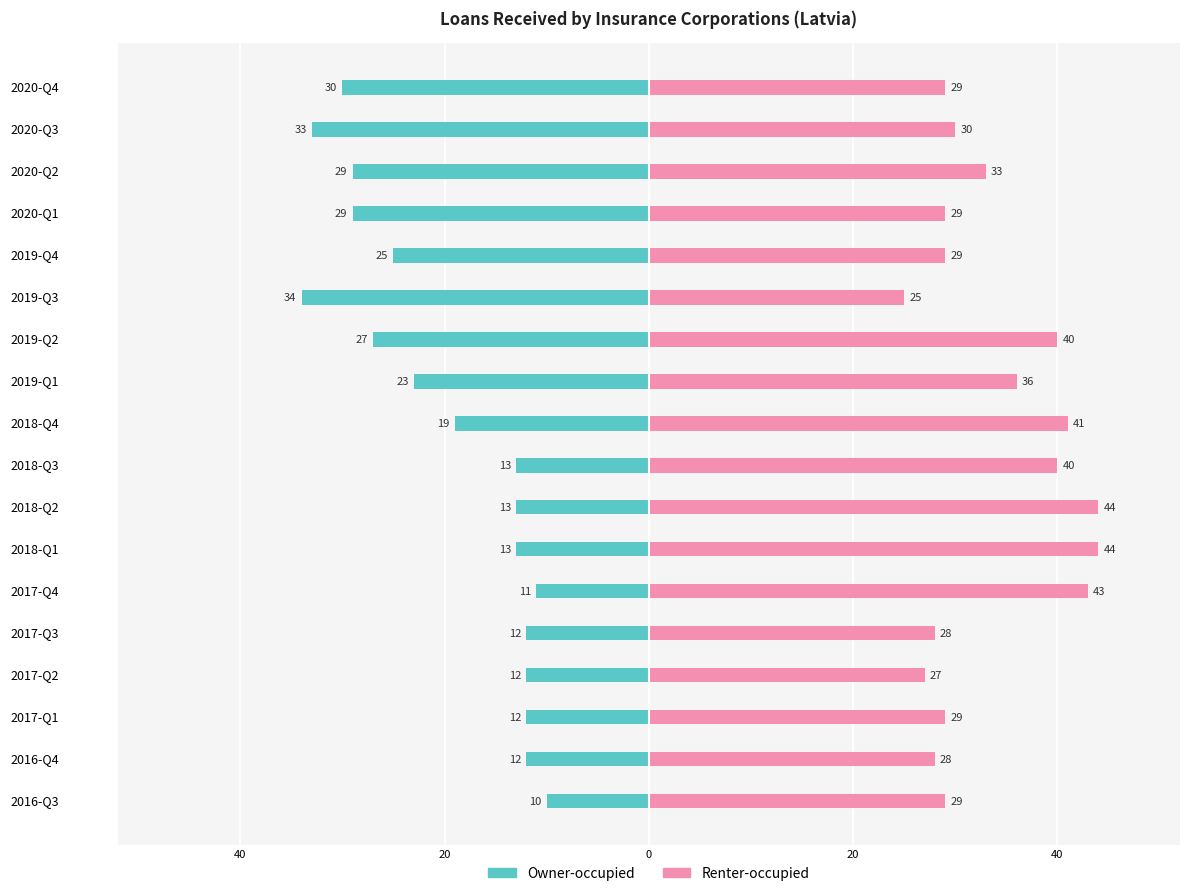

Count the number of data series in this chart.

2